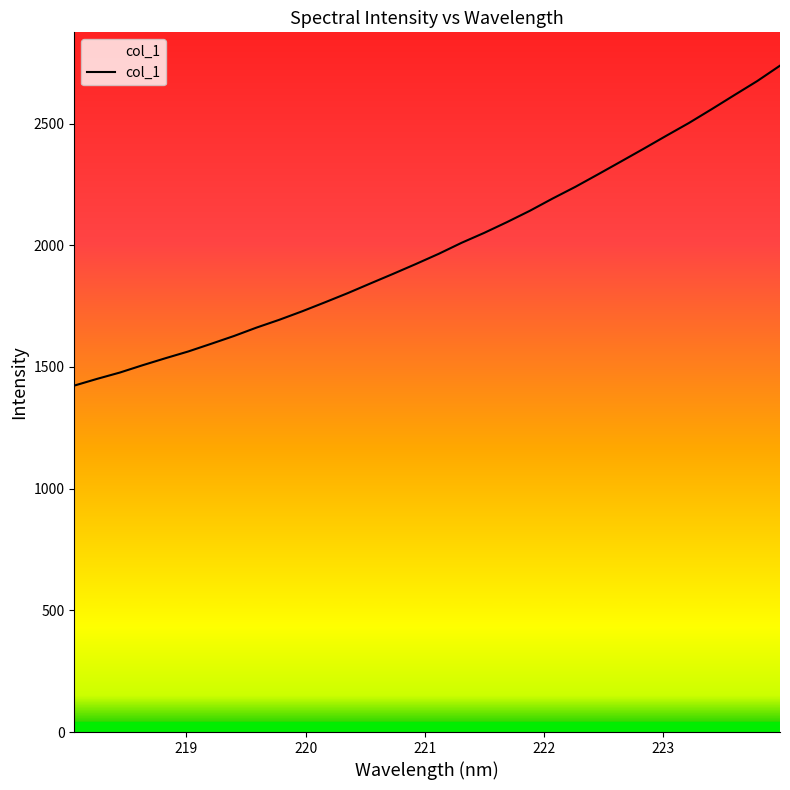

What is the greatest value displayed?

2738.2